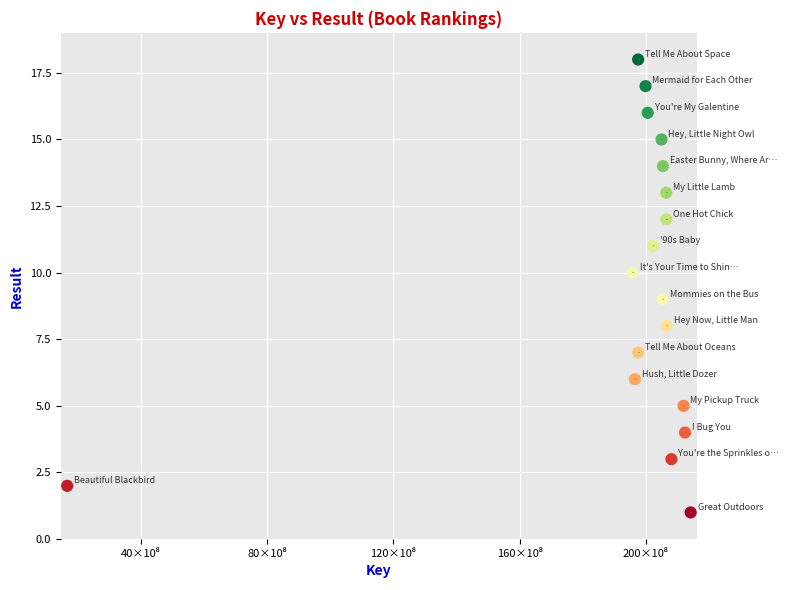

What is the range of Y values (max minus min)?

17